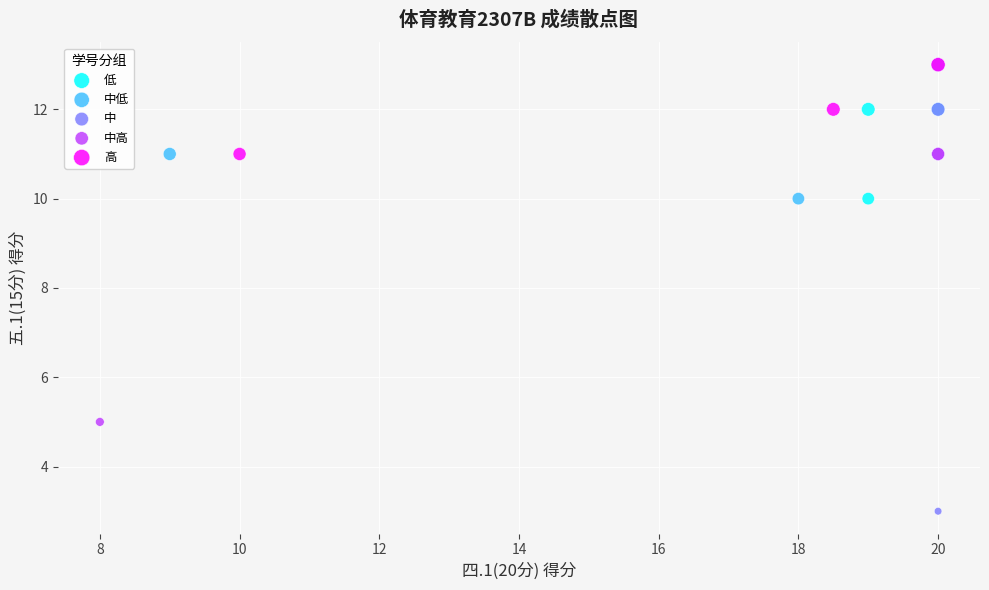

Which series contains the lowest Y value?

中